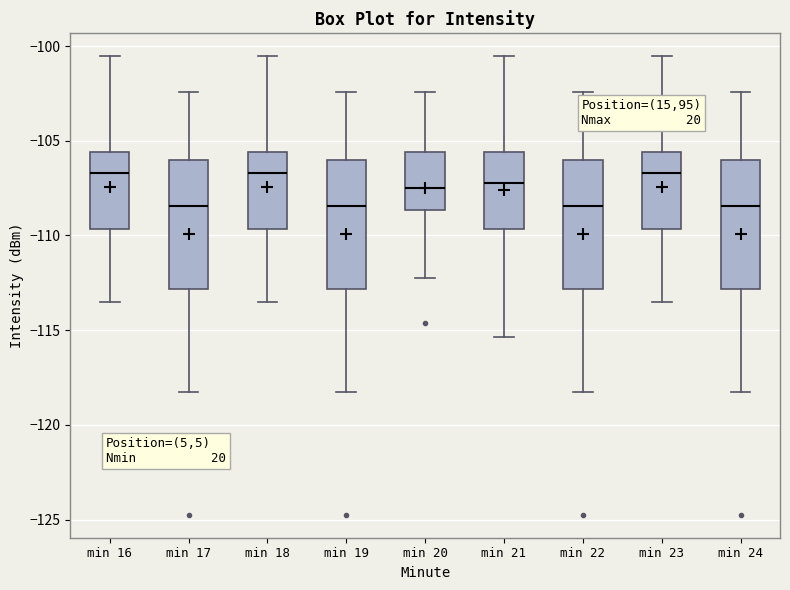

Reading left to right, transcribe this box plot: for each box, give where its median line is, the range the box spans, and where its two whiskers end, as read against the y-axis. The values are not printed on the chart, so give them approximately, as read against the axis.

min 16: median -106.5, box -109.5 to -105.5, whiskers -113.5 to -100.5
min 17: median -108.5, box -113.0 to -106.0, whiskers -118.5 to -102.5
min 18: median -106.5, box -109.5 to -105.5, whiskers -113.5 to -100.5
min 19: median -108.5, box -113.0 to -106.0, whiskers -118.5 to -102.5
min 20: median -107.5, box -108.5 to -105.5, whiskers -112.5 to -102.5
min 21: median -107.0, box -109.5 to -105.5, whiskers -115.5 to -100.5
min 22: median -108.5, box -113.0 to -106.0, whiskers -118.5 to -102.5
min 23: median -106.5, box -109.5 to -105.5, whiskers -113.5 to -100.5
min 24: median -108.5, box -113.0 to -106.0, whiskers -118.5 to -102.5